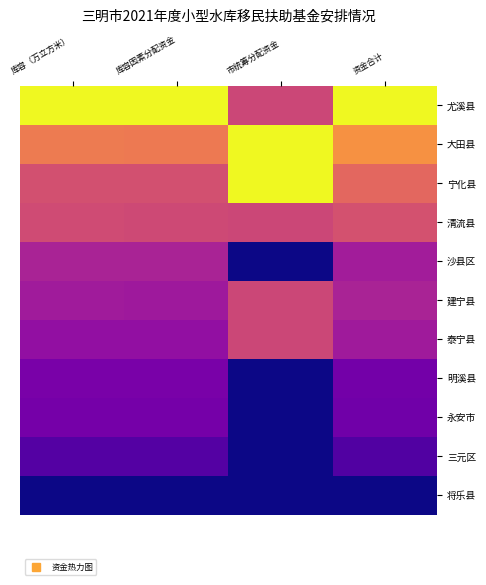

Reading right to left, list all the values displayed in this chart.

尤溪县: 资金合计=1.0	市统筹分配资金=0.5	库容因素分配资金=1.0	库容（万立方米）=1.0
大田县: 资金合计=0.7	市统筹分配资金=1.0	库容因素分配资金=0.7	库容（万立方米）=0.7
宁化县: 资金合计=0.6	市统筹分配资金=1.0	库容因素分配资金=0.5	库容（万立方米）=0.5
清流县: 资金合计=0.5	市统筹分配资金=0.5	库容因素分配资金=0.5	库容（万立方米）=0.5
沙县区: 资金合计=0.4	市统筹分配资金=0.0	库容因素分配资金=0.4	库容（万立方米）=0.4
建宁县: 资金合计=0.4	市统筹分配资金=0.5	库容因素分配资金=0.3	库容（万立方米）=0.3
泰宁县: 资金合计=0.3	市统筹分配资金=0.5	库容因素分配资金=0.3	库容（万立方米）=0.3
明溪县: 资金合计=0.2	市统筹分配资金=0.0	库容因素分配资金=0.2	库容（万立方米）=0.2
永安市: 资金合计=0.2	市统筹分配资金=0.0	库容因素分配资金=0.2	库容（万立方米）=0.2
三元区: 资金合计=0.1	市统筹分配资金=0.0	库容因素分配资金=0.1	库容（万立方米）=0.1
将乐县: 资金合计=0.0	市统筹分配资金=0.0	库容因素分配资金=0.0	库容（万立方米）=0.0